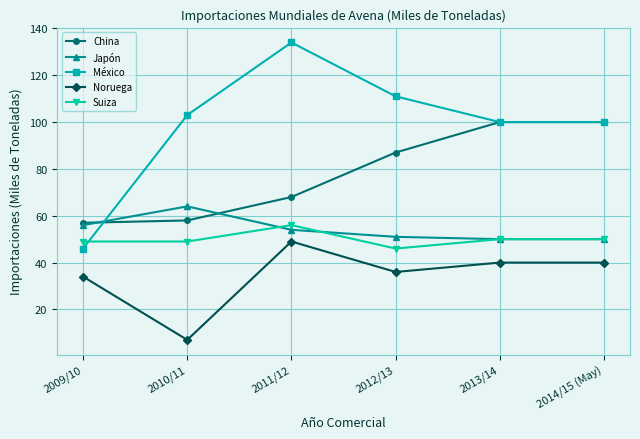

What is the value of the México point at the 1st from the left?

46